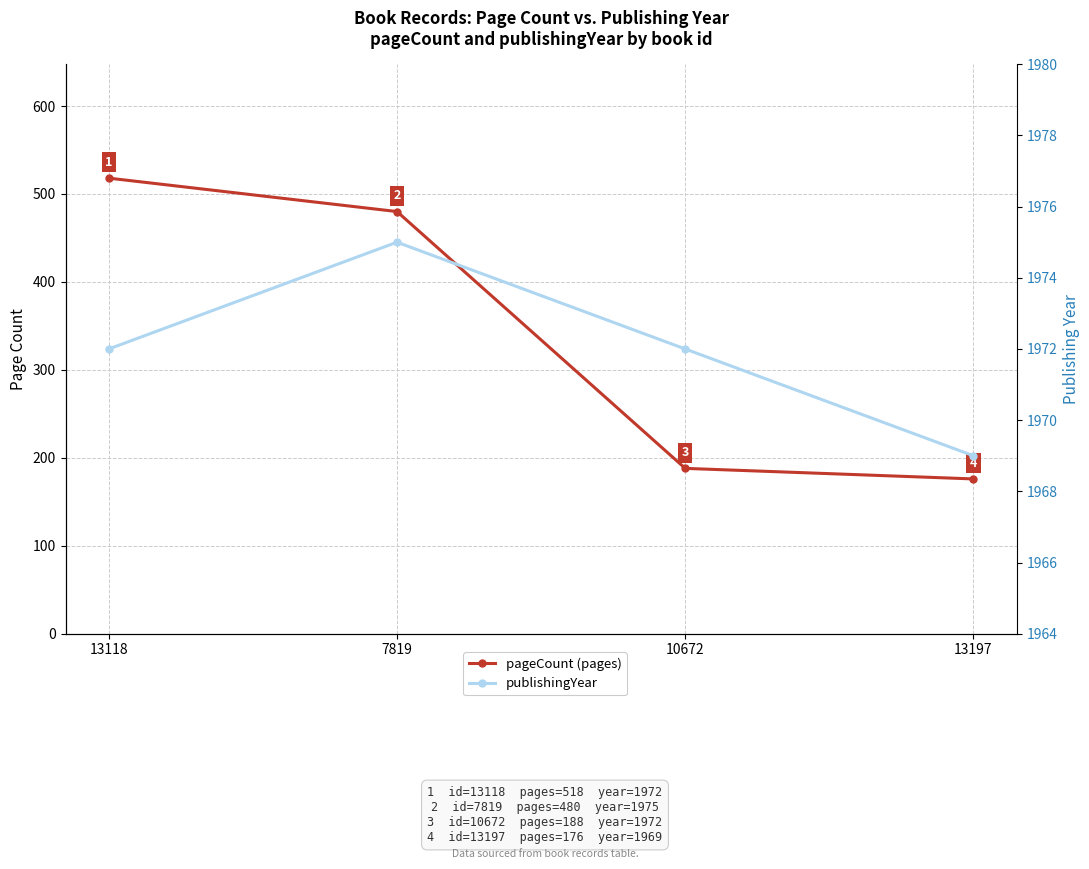

What is the lowest value of the pageCount series?

176